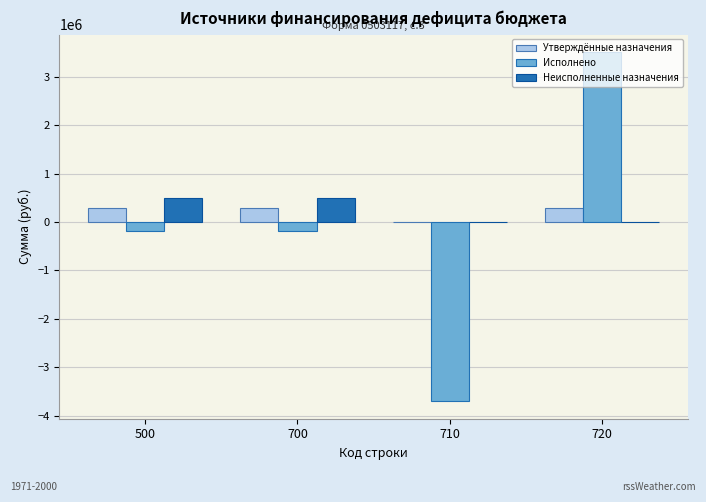

How many values in Утверждённые назначения are above zero?

3